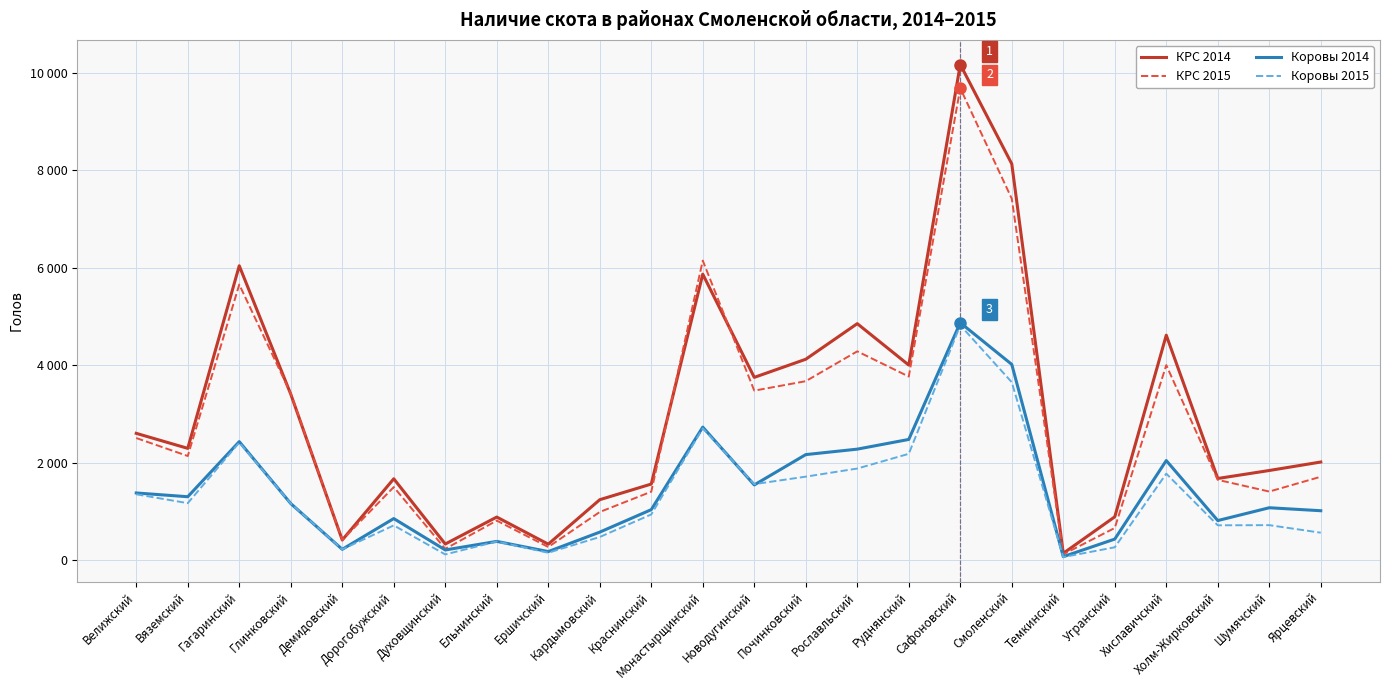

Reading left to right, what are all the values shown in this chart?

КРС 2014: Велижский=2603	Вяземский=2295	Гагаринский=6040	Глинковский=3407	Демидовский=415	Дорогобужский=1671	Духовщинский=333	Ельнинский=886	Ершичский=330	Кардымовский=1242	Краснинский=1563	Монастырщинский=5868	Новодугинский=3751	Починковский=4123	Рославльский=4853	Руднянский=4003	Сафоновский=10168	Смоленский=8130	Темкинский=142	Угранский=891	Хиславичский=4616	Холм-Жирковский=1677	Шумячский=1841	Ярцевский=2015
КРС 2015: Велижский=2507	Вяземский=2138	Гагаринский=5655	Глинковский=3419	Демидовский=415	Дорогобужский=1501	Духовщинский=234	Ельнинский=813	Ершичский=272	Кардымовский=990	Краснинский=1406	Монастырщинский=6146	Новодугинский=3479	Починковский=3673	Рославльский=4285	Руднянский=3768	Сафоновский=9682	Смоленский=7416	Темкинский=122	Угранский=662	Хиславичский=4003	Холм-Жирковский=1649	Шумячский=1409	Ярцевский=1713
Коровы 2014: Велижский=1380	Вяземский=1303	Гагаринский=2433	Глинковский=1163	Демидовский=224	Дорогобужский=855	Духовщинский=211	Ельнинский=387	Ершичский=178	Кардымовский=577	Краснинский=1038	Монастырщинский=2731	Новодугинский=1545	Починковский=2167	Рославльский=2279	Руднянский=2478	Сафоновский=4872	Смоленский=4017	Темкинский=74	Угранский=434	Хиславичский=2045	Холм-Жирковский=814	Шумячский=1077	Ярцевский=1016
Коровы 2015: Велижский=1353	Вяземский=1171	Гагаринский=2415	Глинковский=1164	Демидовский=224	Дорогобужский=715	Духовщинский=119	Ельнинский=385	Ершичский=154	Кардымовский=477	Краснинский=940	Монастырщинский=2706	Новодугинский=1561	Починковский=1715	Рославльский=1881	Руднянский=2183	Сафоновский=4820	Смоленский=3652	Темкинский=65	Угранский=266	Хиславичский=1776	Холм-Жирковский=717	Шумячский=720	Ярцевский=565